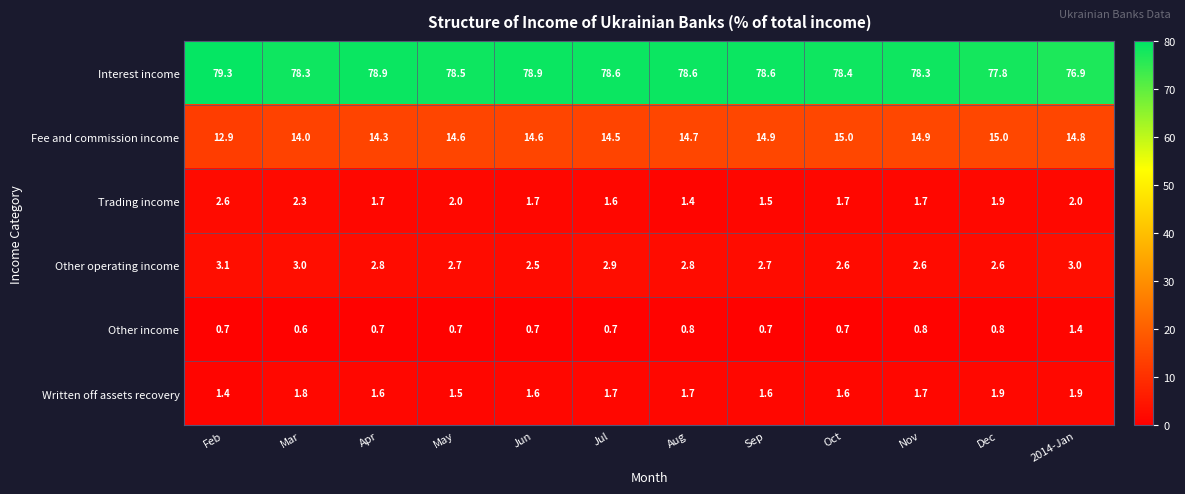

Which series has the largest total across all categories?

Interest income